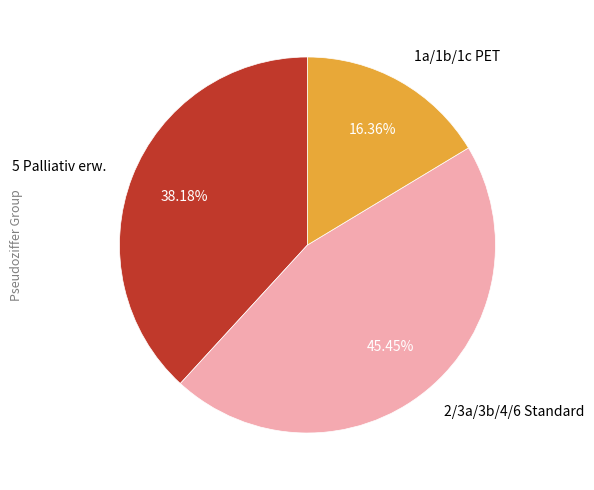

Is 1a/1b/1c PET the majority of the pie?

No